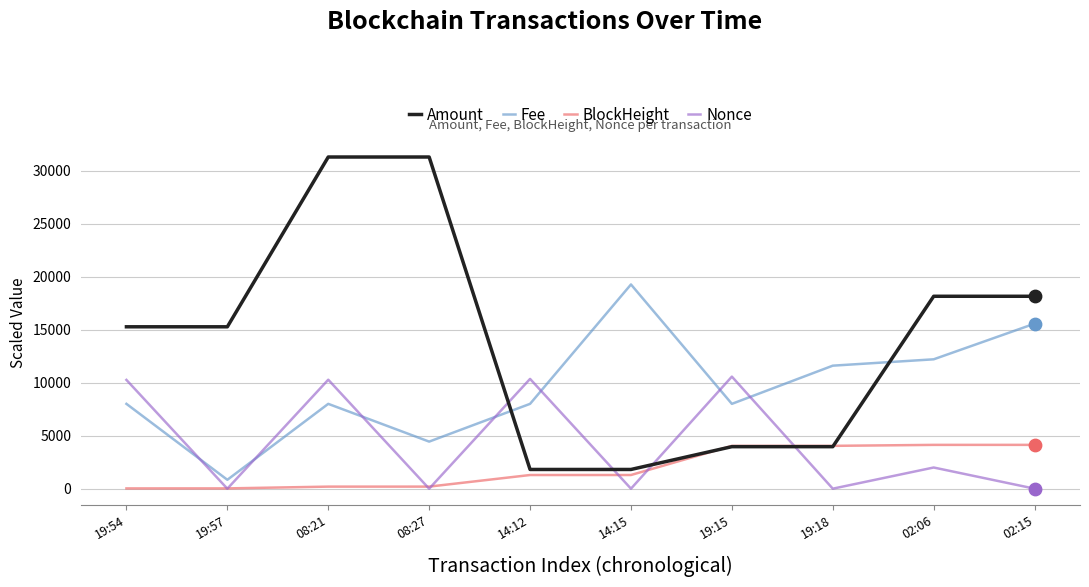

At which category is the sum across all series the highest?

08:21